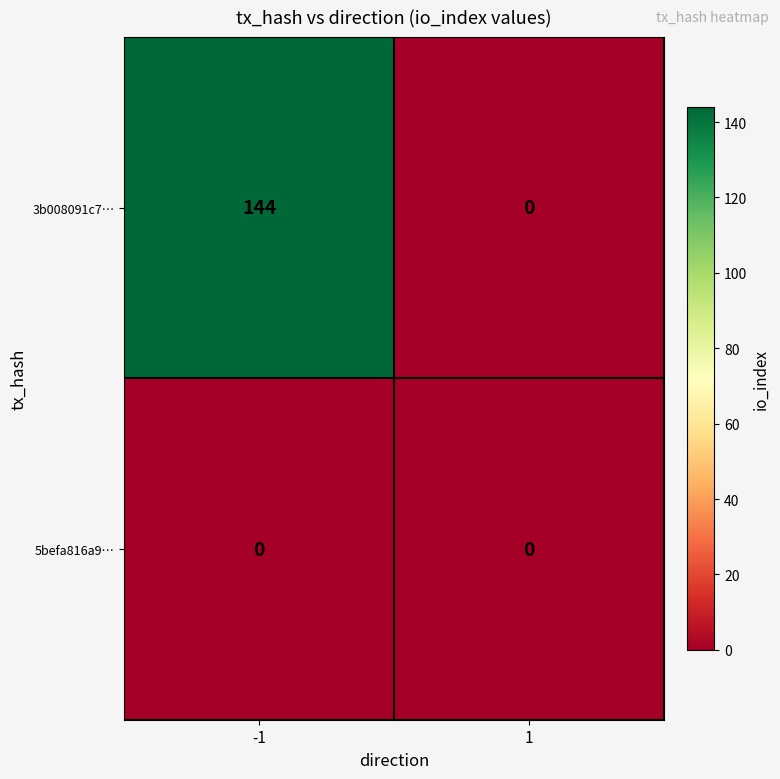

List the series in order of their overall mean, highest first.

3b008091c7…, 5befa816a9…